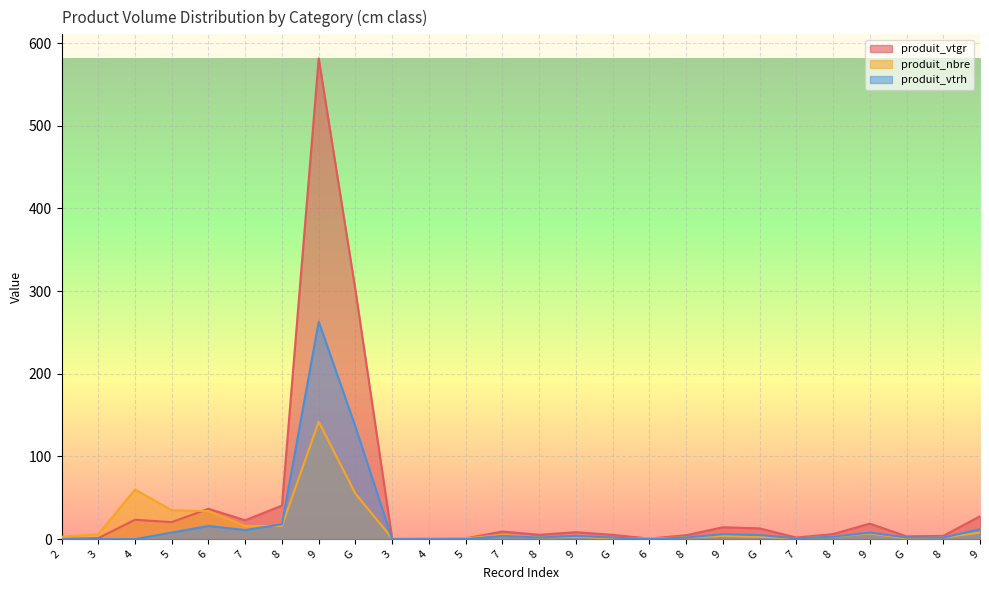

At which label does produit_nbre reach its minimum?

3